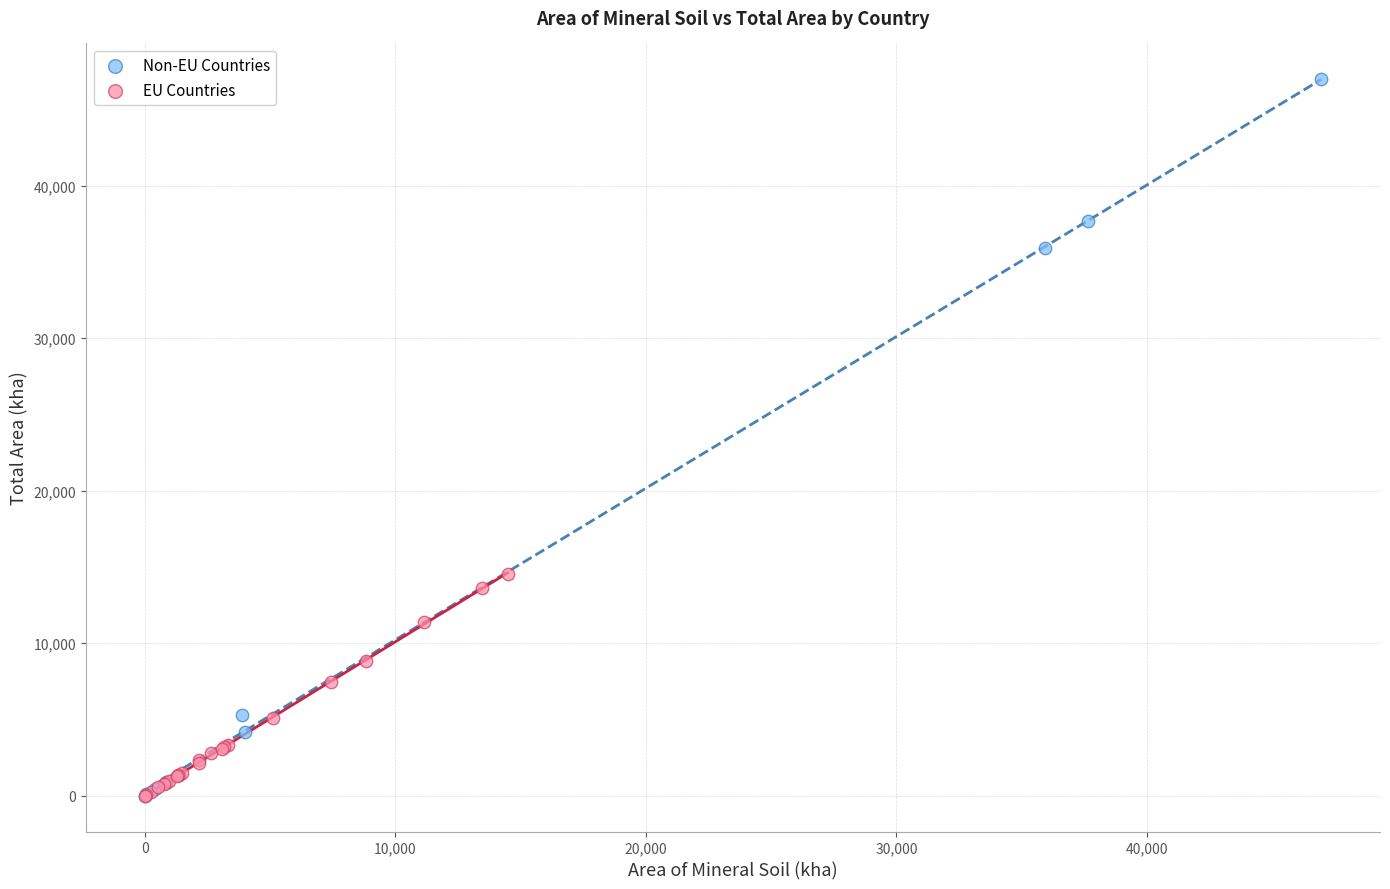

Which series has the widest spread of Y values?

Non-EU Countries